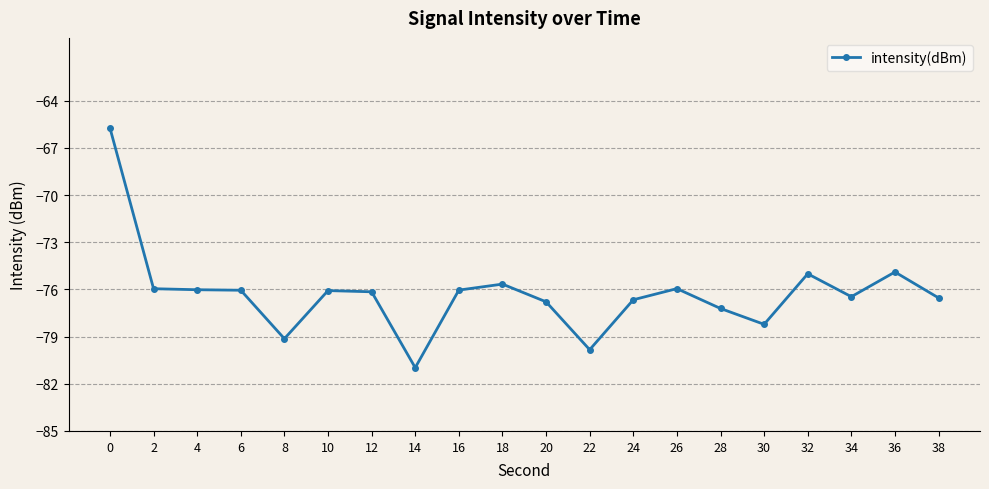

What is the change in value from 22 to 36?

+4.9